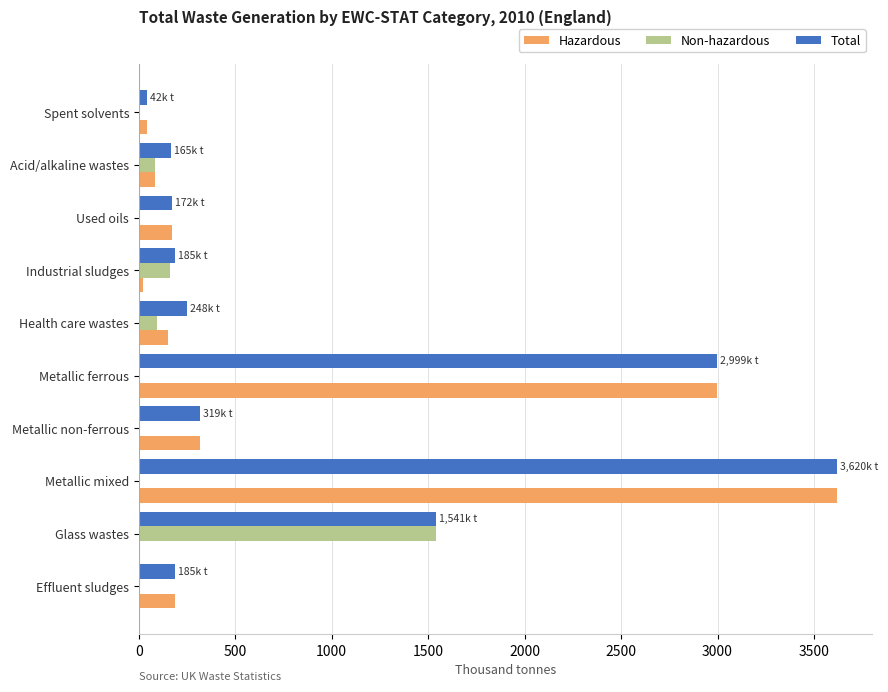

How many data points in Total are above 247?

5